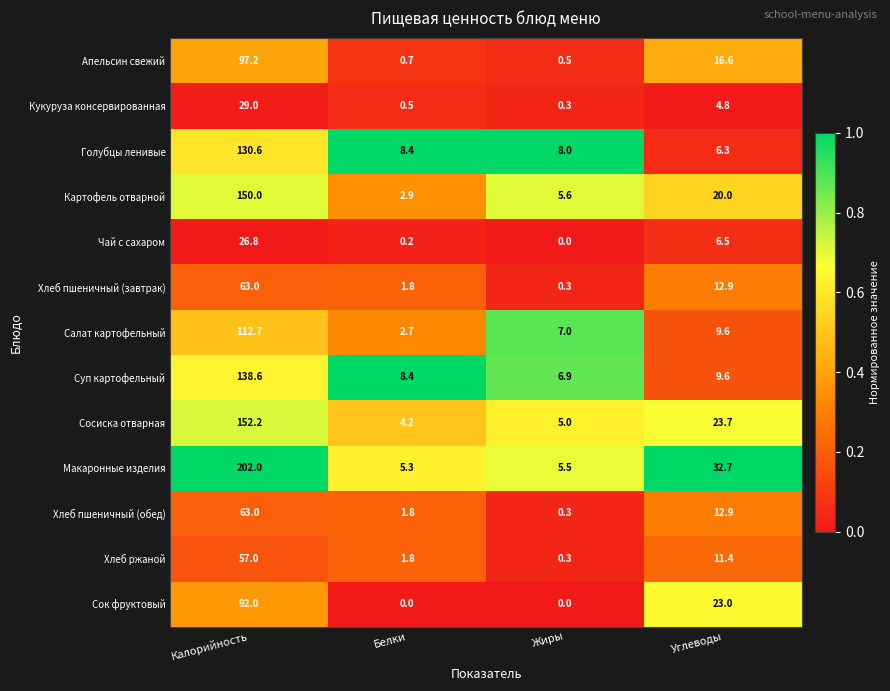

What is the spread (max minus min) of values at Калорийность?

175.2